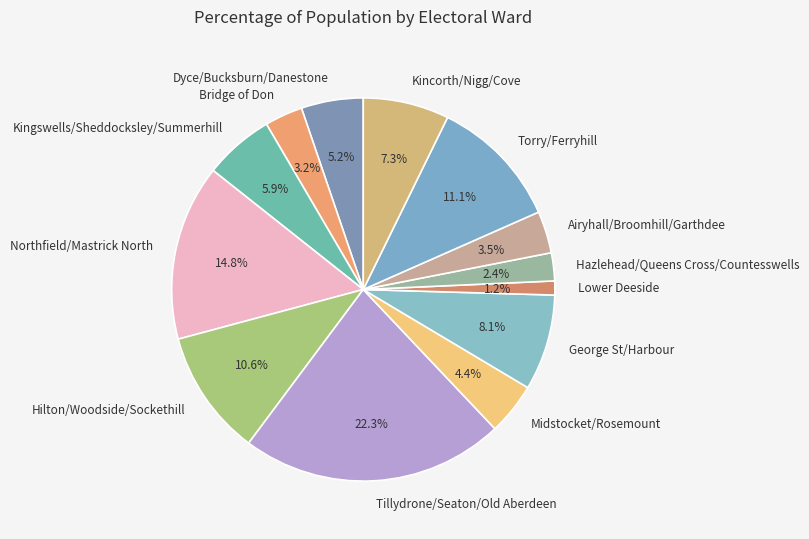

Count the number of slices in the pie.

13